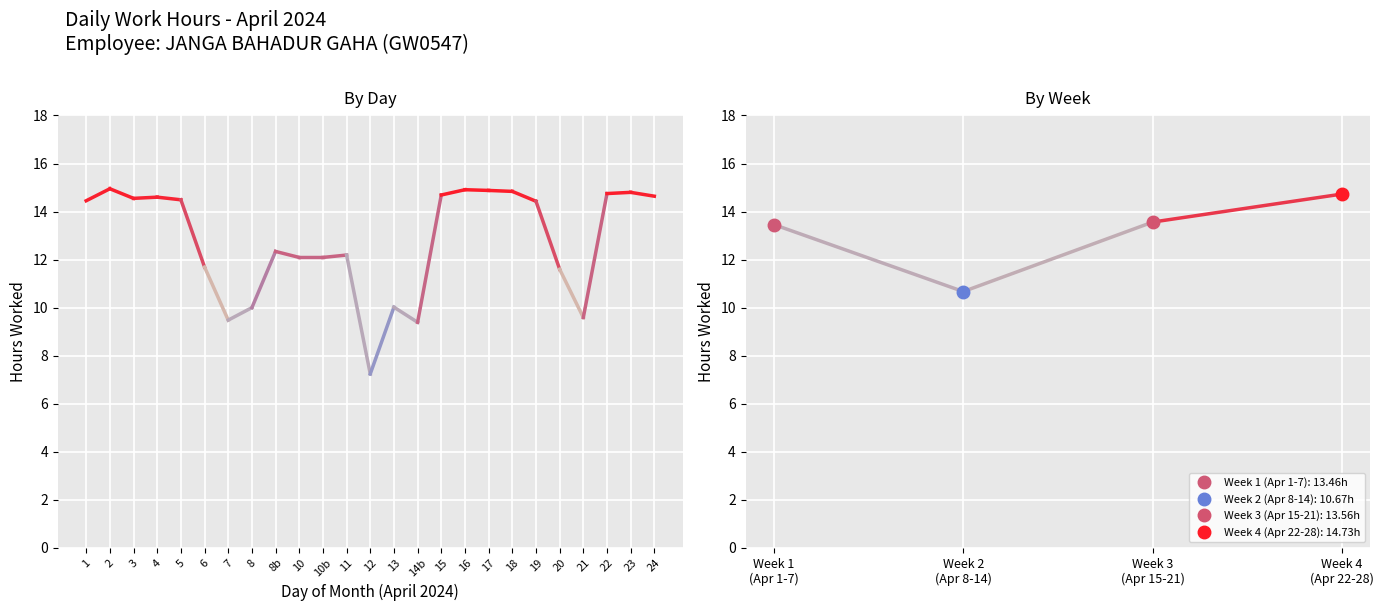

Where does the data first go above 14?

1